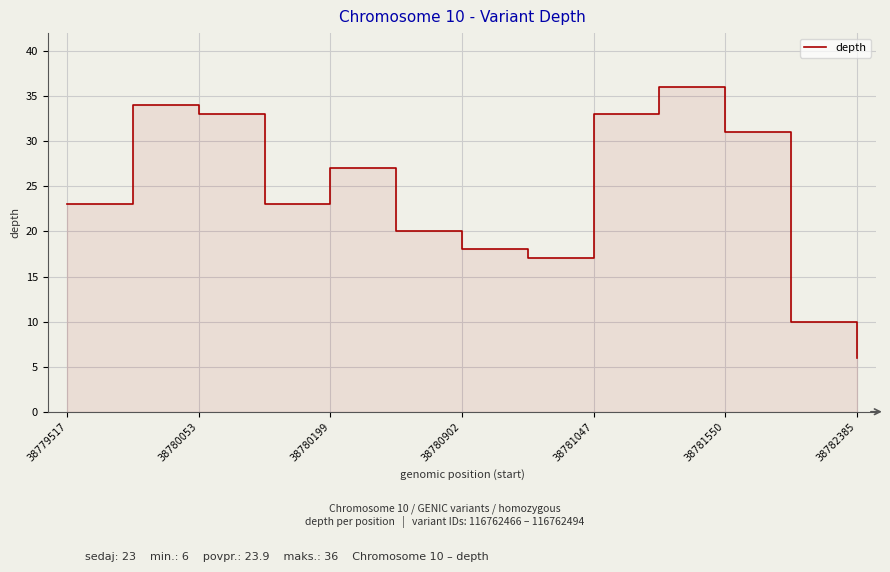

How many interior local valleys (lower than both neighbors) does the data have?

2